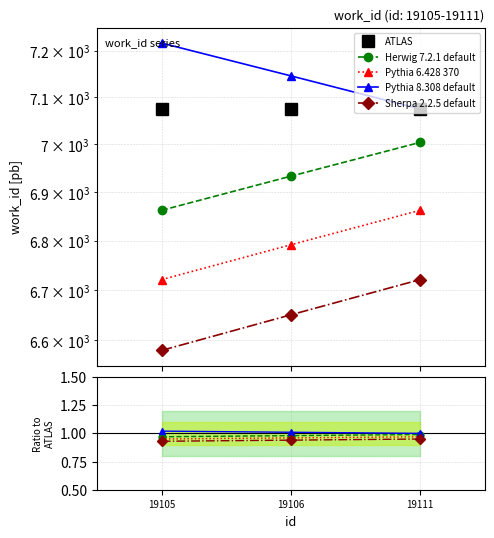

What is the highest value of the ATLAS series?

7075.0